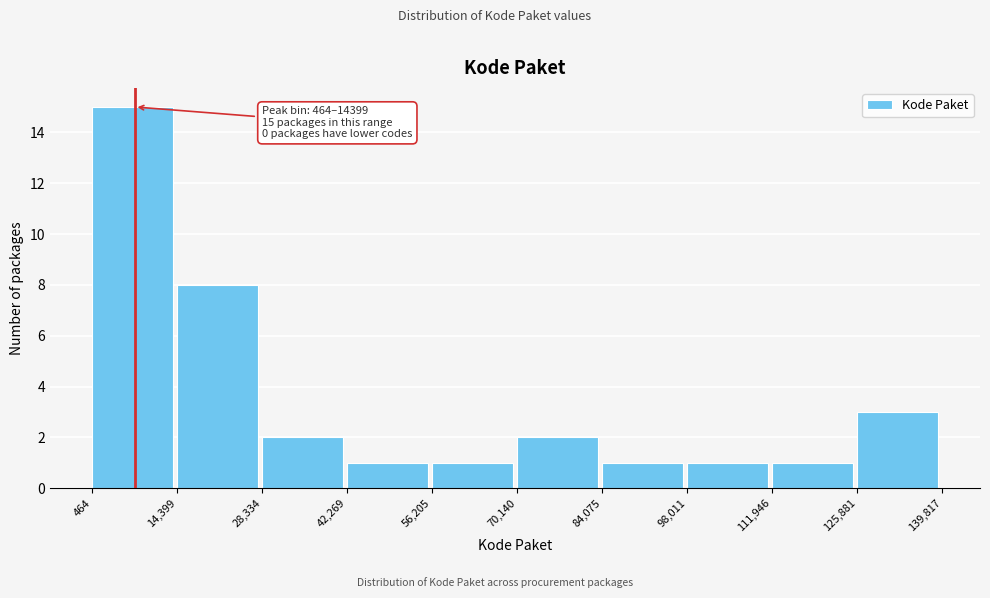

Which range on the x-axis has the tallest bar?

464 to 14,399